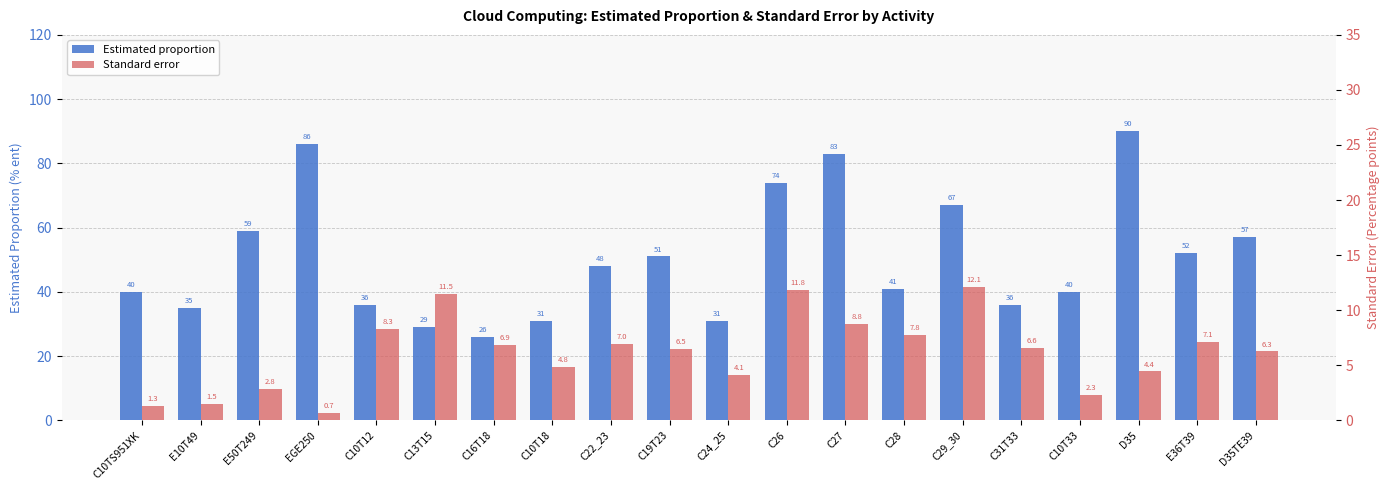

True or false: Standard error has a value of 4.8 at C10T18.

True